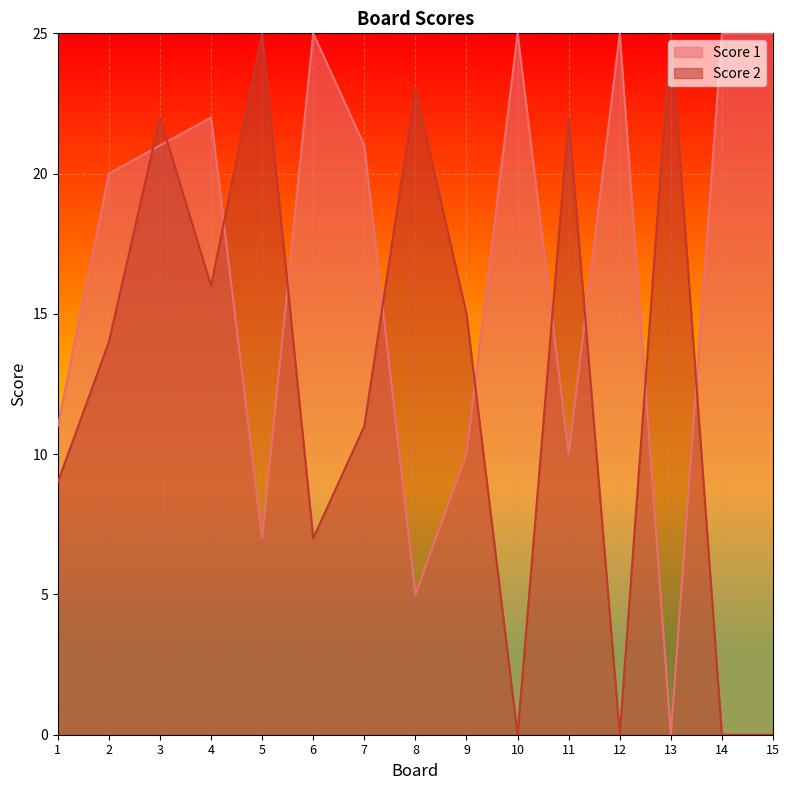

Where does the Score 2 series first go above 14?

3